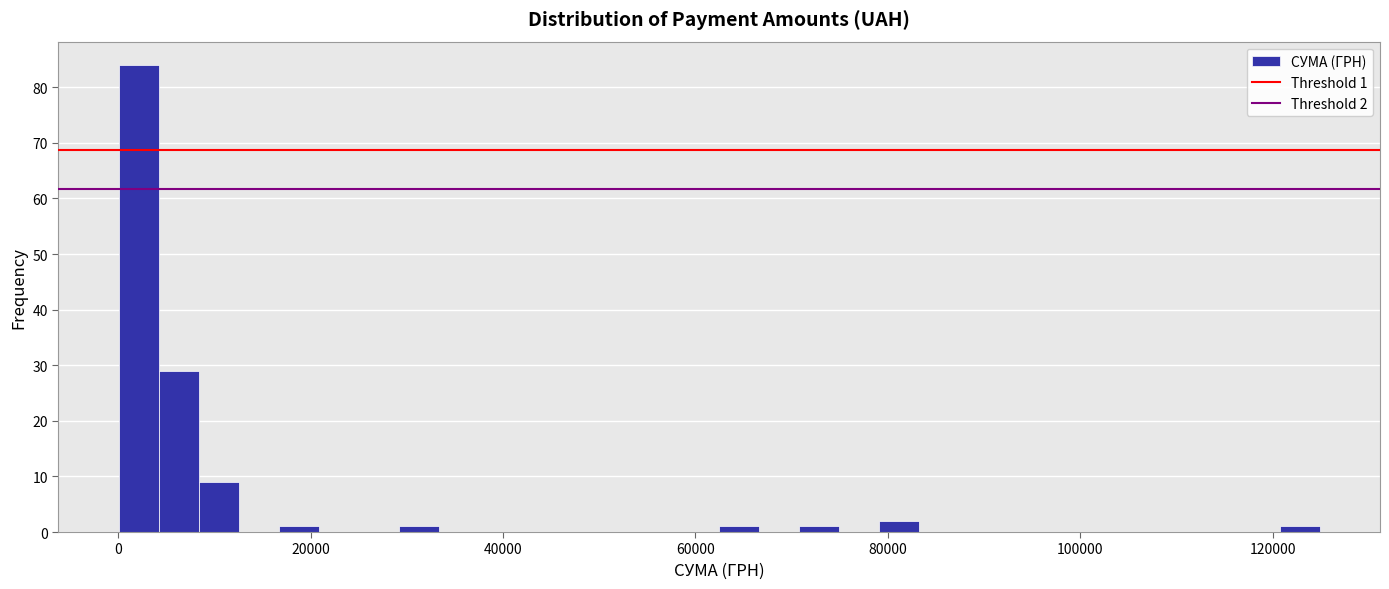

Read against the x-axis, roughly where is the centre of the tallest bar?

2000